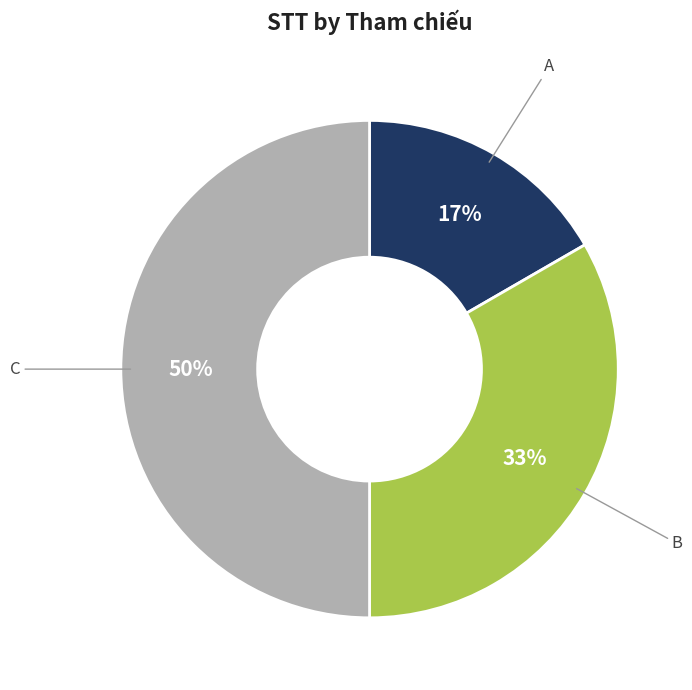

To the nearest percent, what is the average slice percentage?

33%